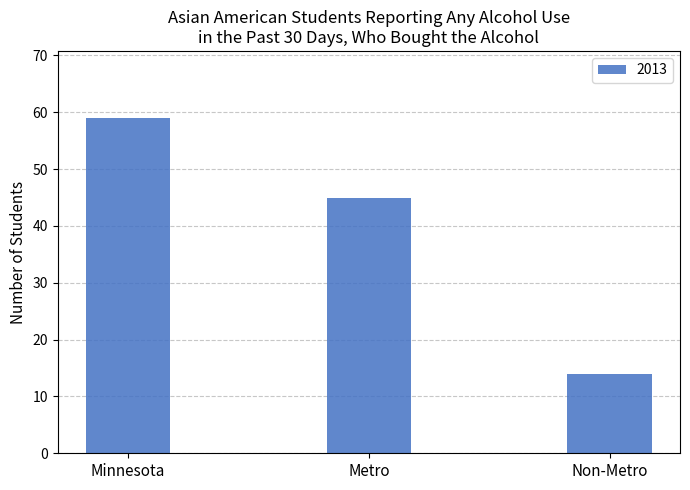

At which category does the chart reach its peak across all series?

Minnesota